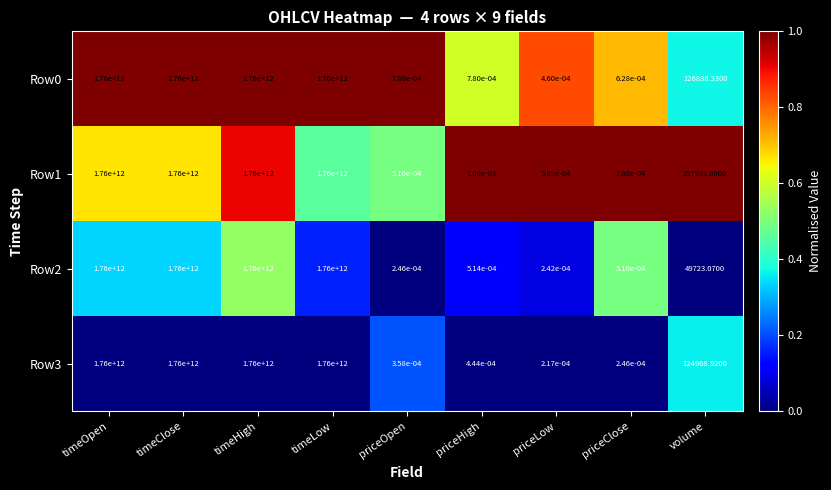

At how many categories does at least one series exceed 0?

9